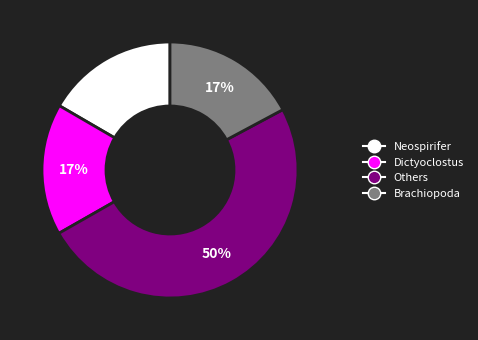

To the nearest percent, what is the average slice percentage?

25%